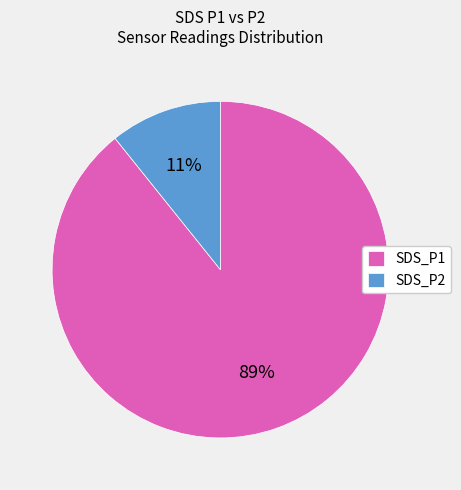

What percentage is the SDS_P1 slice, to the nearest percent?

89%